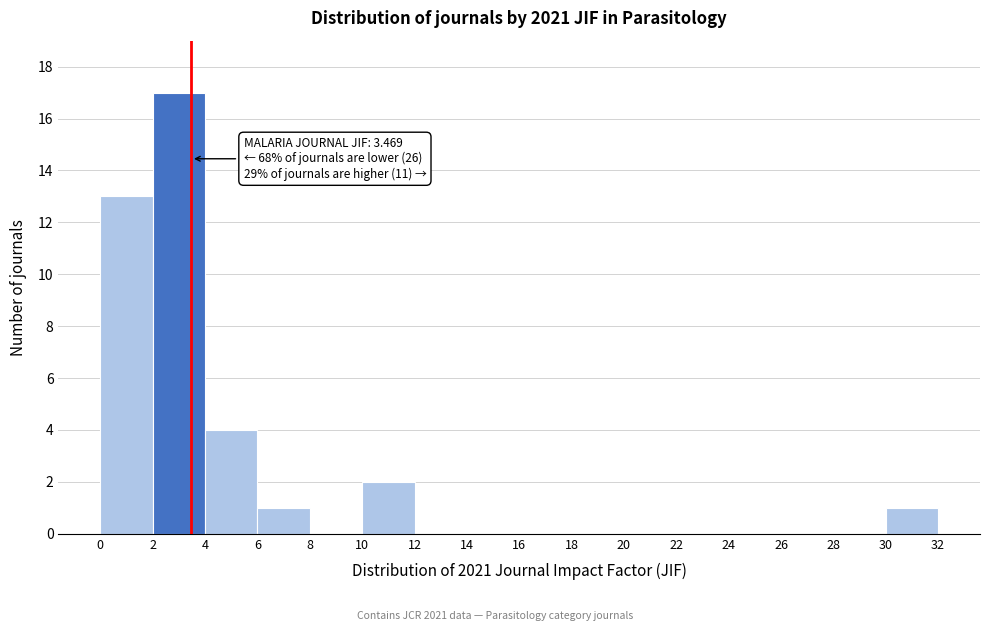

Over which range of the x-axis is the bar tallest?

2 to 4